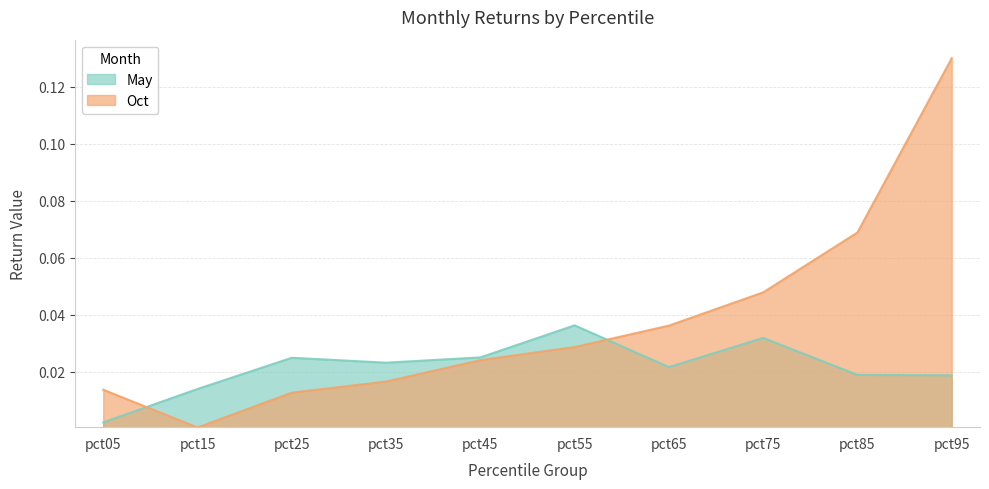

List the series in order of their overall mean, lowest first.

May, Oct